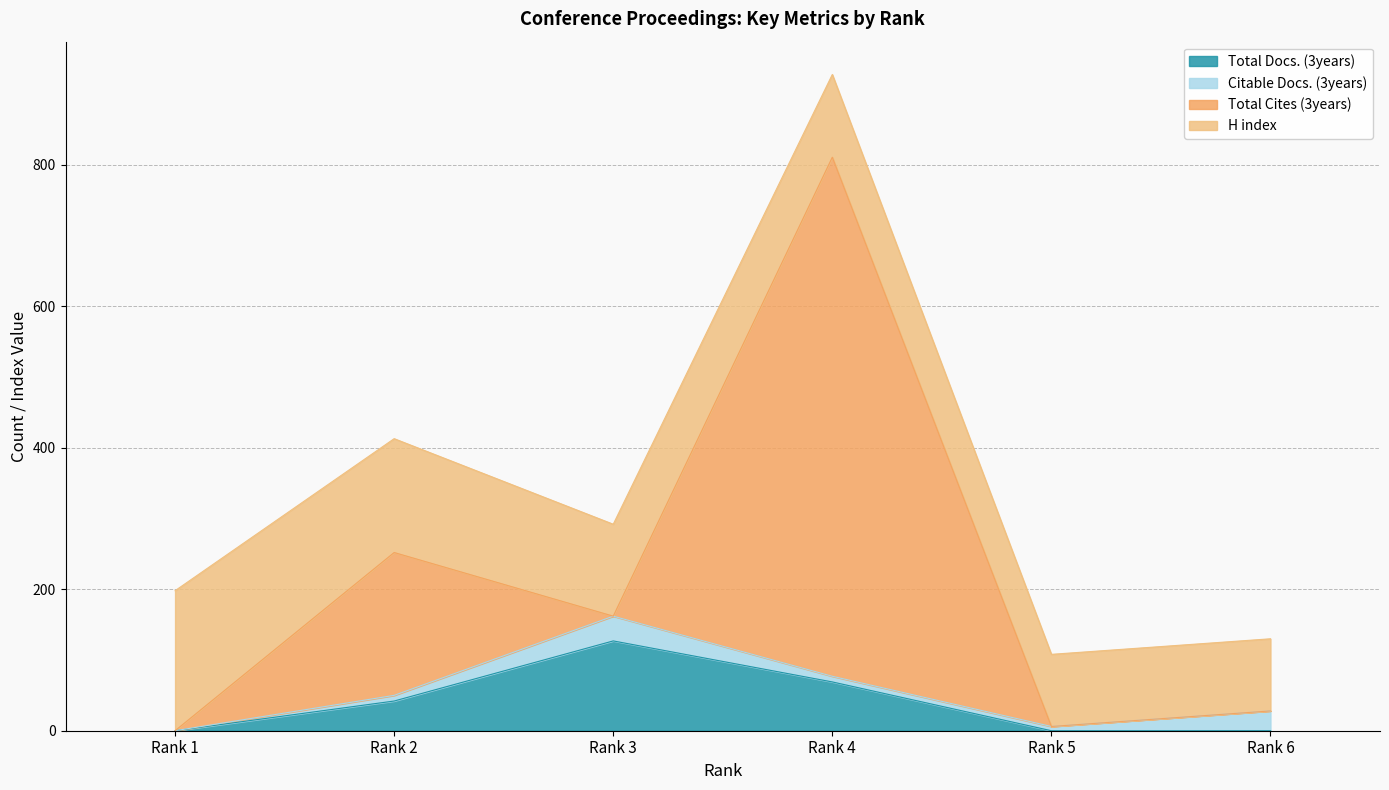

True or false: Total Docs. (3years) and Total Cites (3years) cross at least once.

False